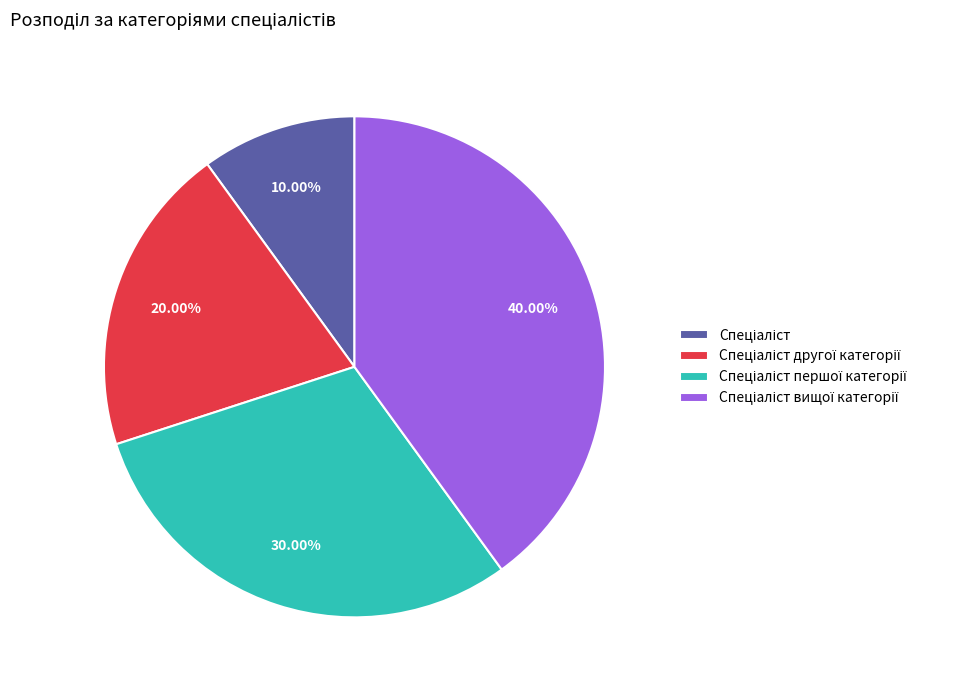

Is there any slice that represents more than half of the pie?

No